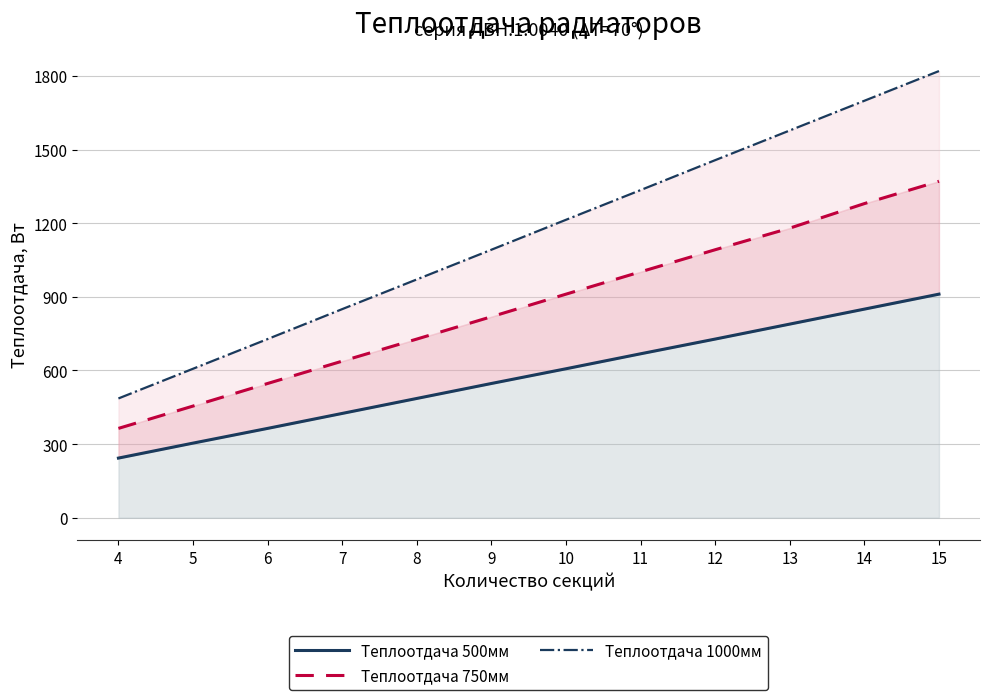

What is the value of the Теплоотдача 500мм point at the 11th from the left?

850